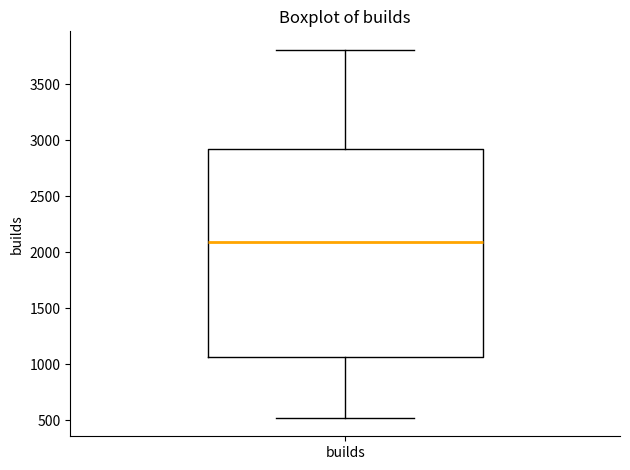

Read this box plot against the y-axis: the position of the median line, the range covered by the box, and the ends of both whiskers. The values are not printed on the chart, so give them approximately, as read against the axis.

median 2100, box 1050 to 2900, whiskers 500 to 3800